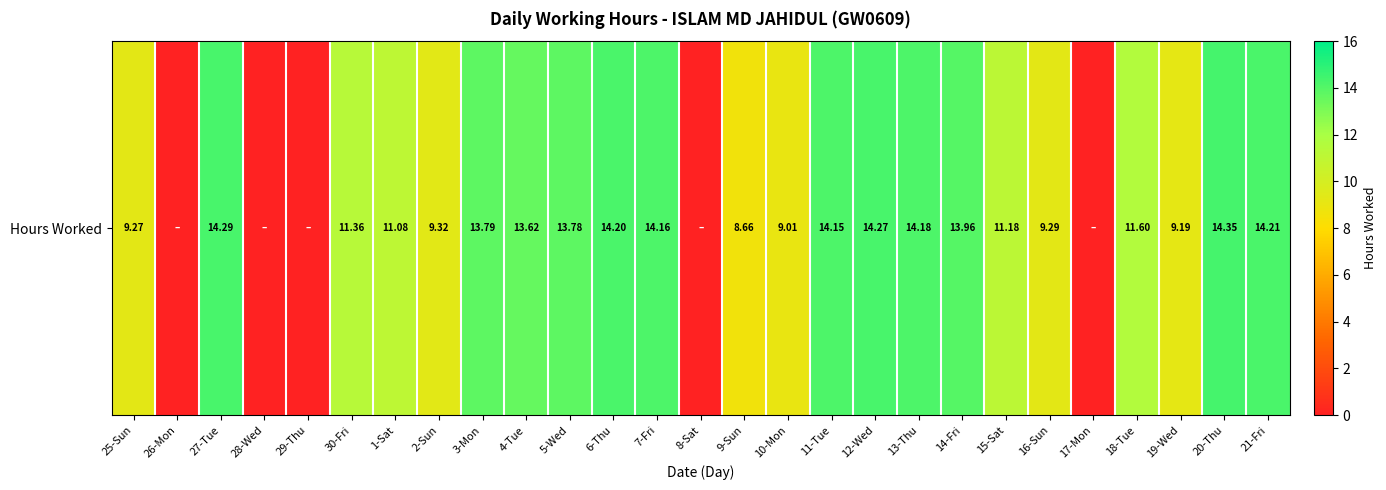

True or false: the data shows 14.2 at 6-Thu.

True